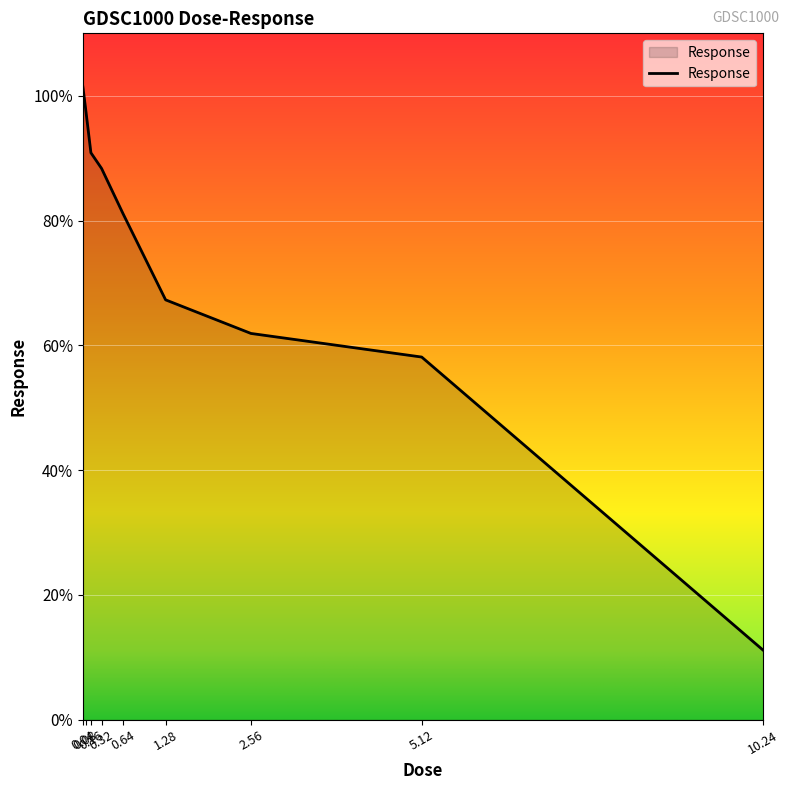

What is the difference between the values at 1.28 and 2.56?

5.4